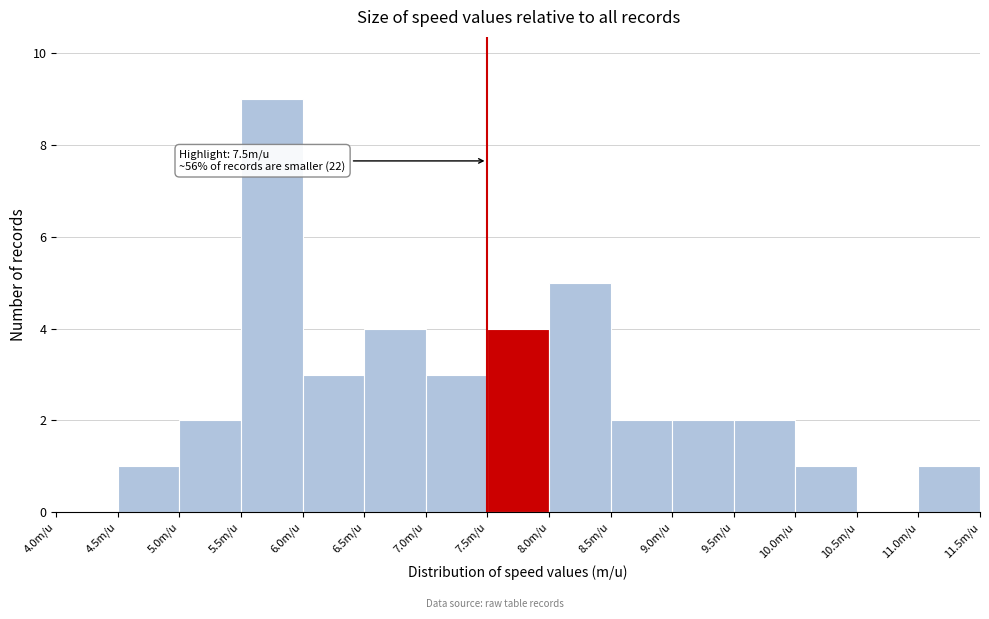

Over which range of the x-axis is the bar tallest?

5.5 to 6.0